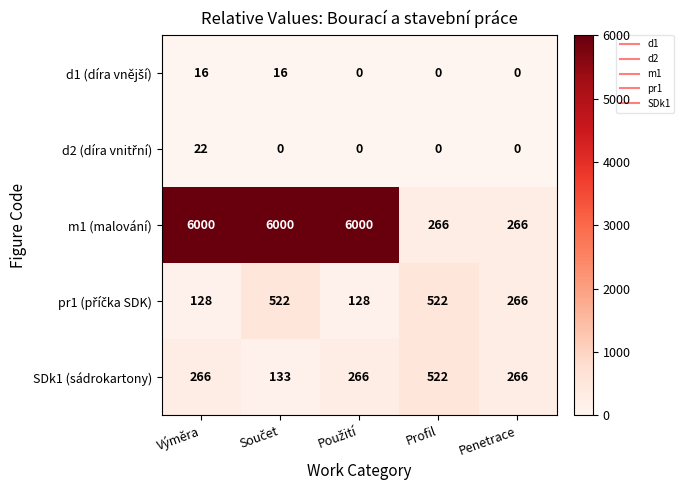

Which series has the widest spread of values?

m1 (malování)